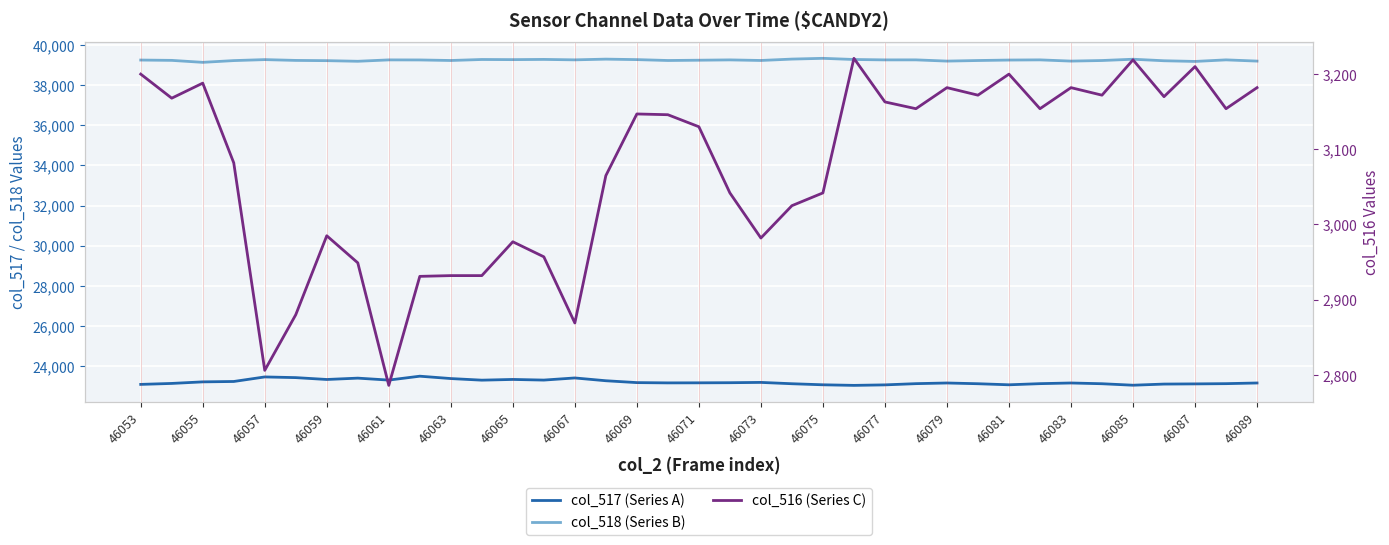

Which has a higher value, 46069 or 46067?

46067